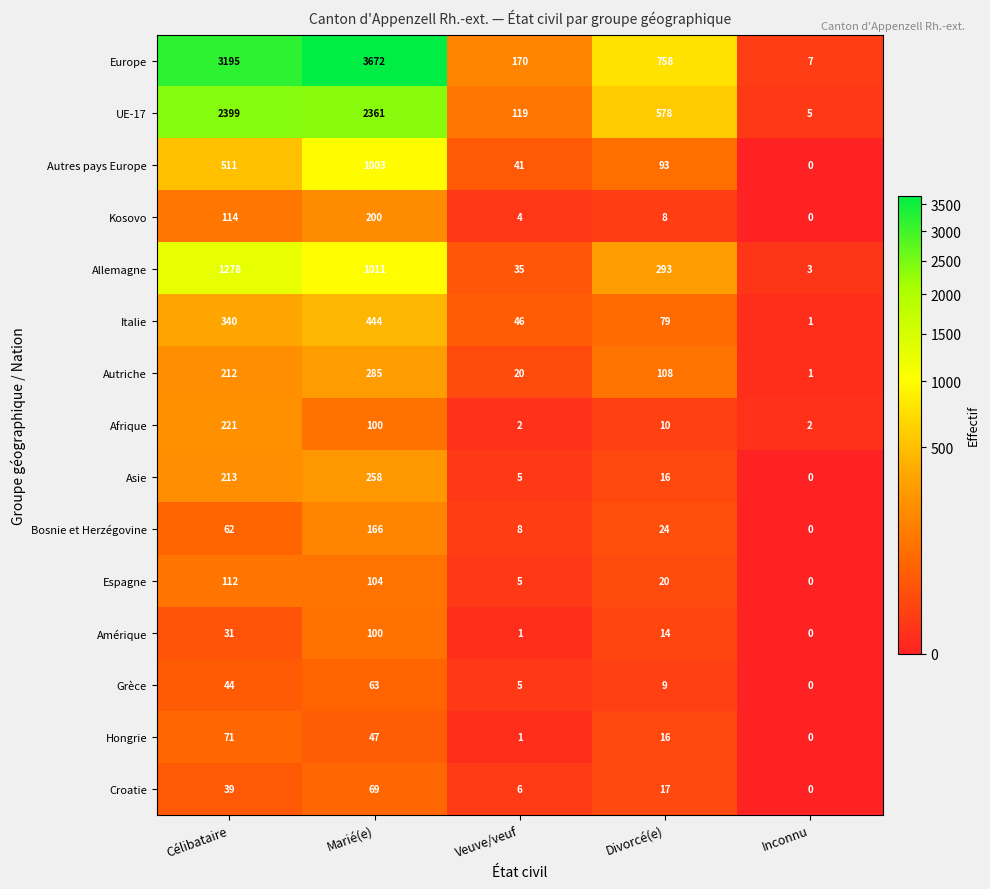

Between Marié(e) and Inconnu, which series saw the biggest shift?

Europe